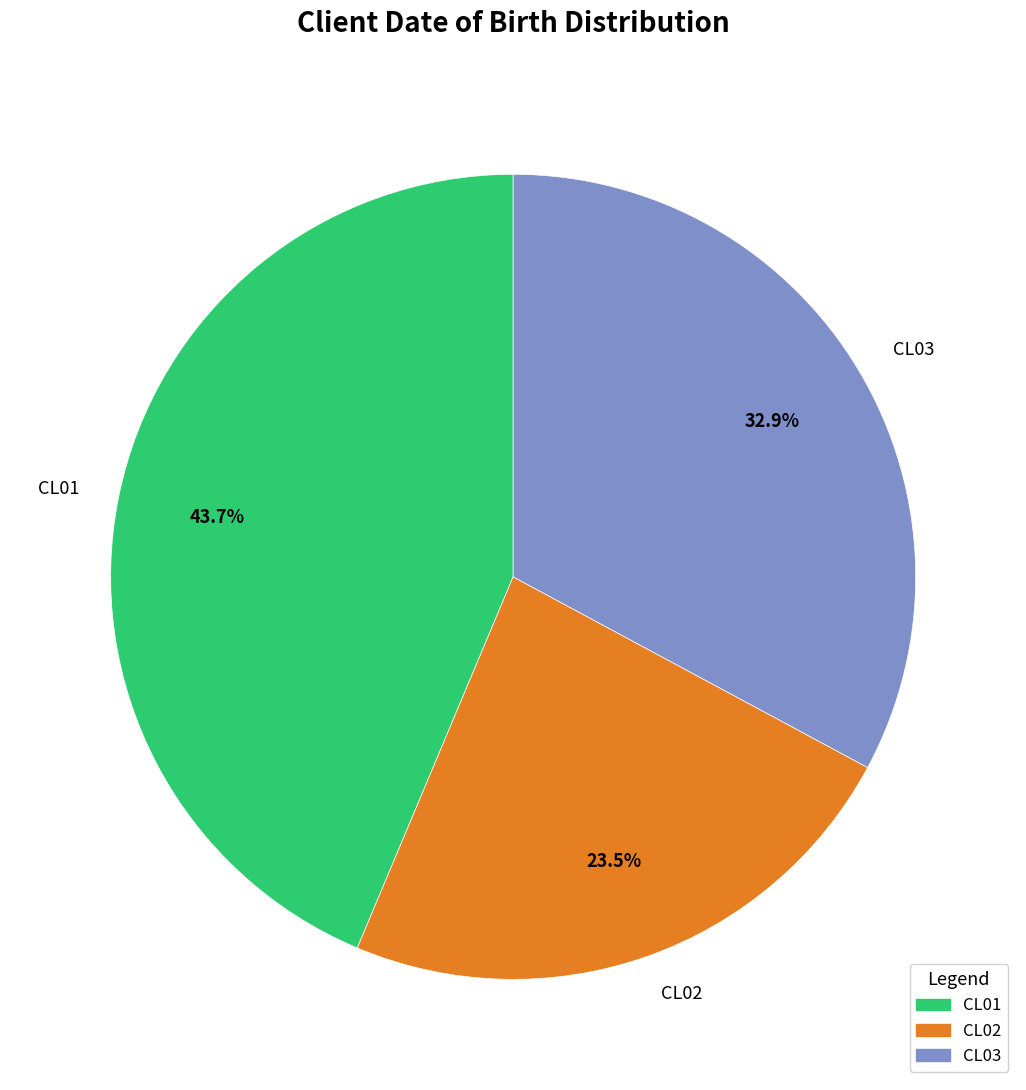

To the nearest percent, what is the difference between the largest and smallest slice percentages?

20%